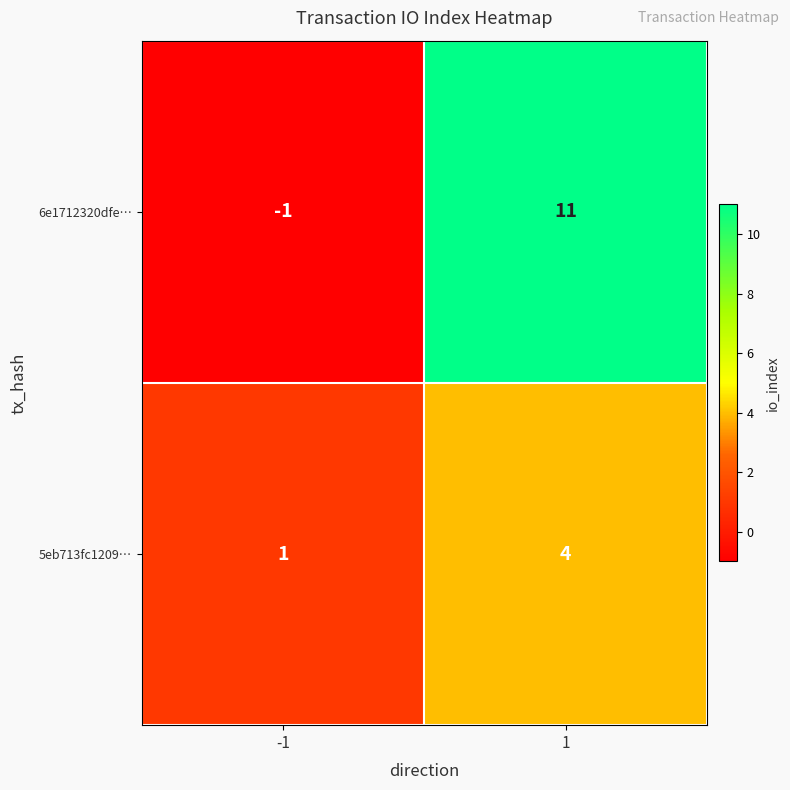

What is the difference between the highest and lowest values at 1?

7